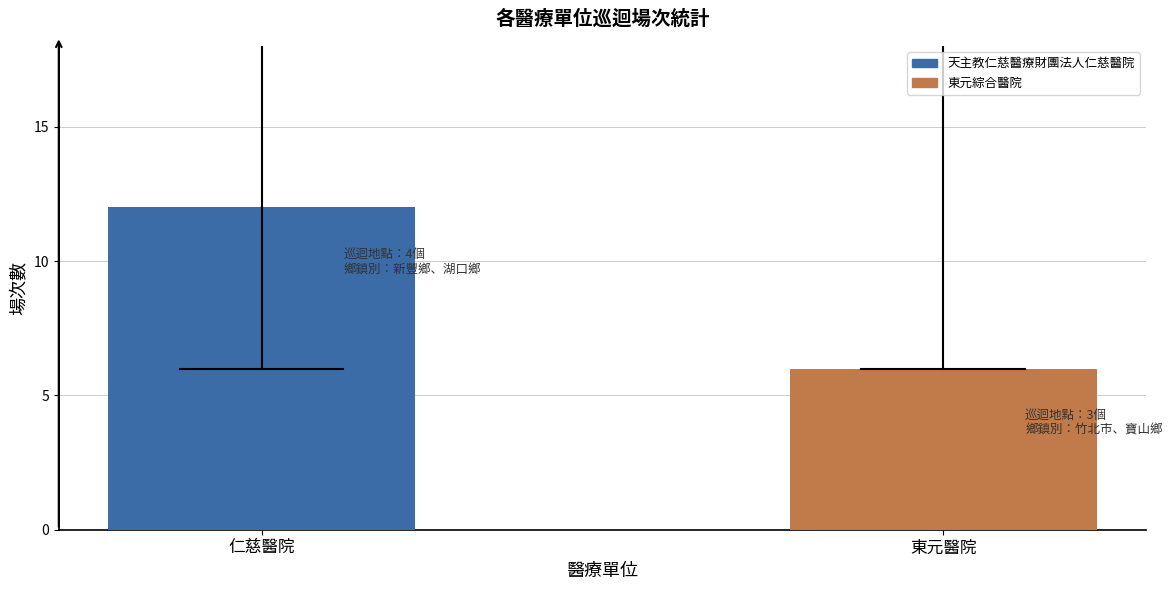

The value at 仁慈醫院 is 12. True or false?

True